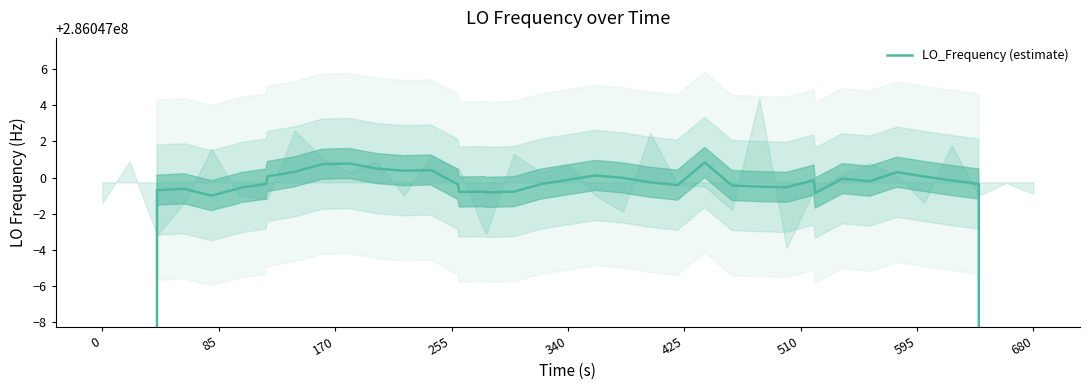

What is the difference between the maximum and minimum values?

114418801.6